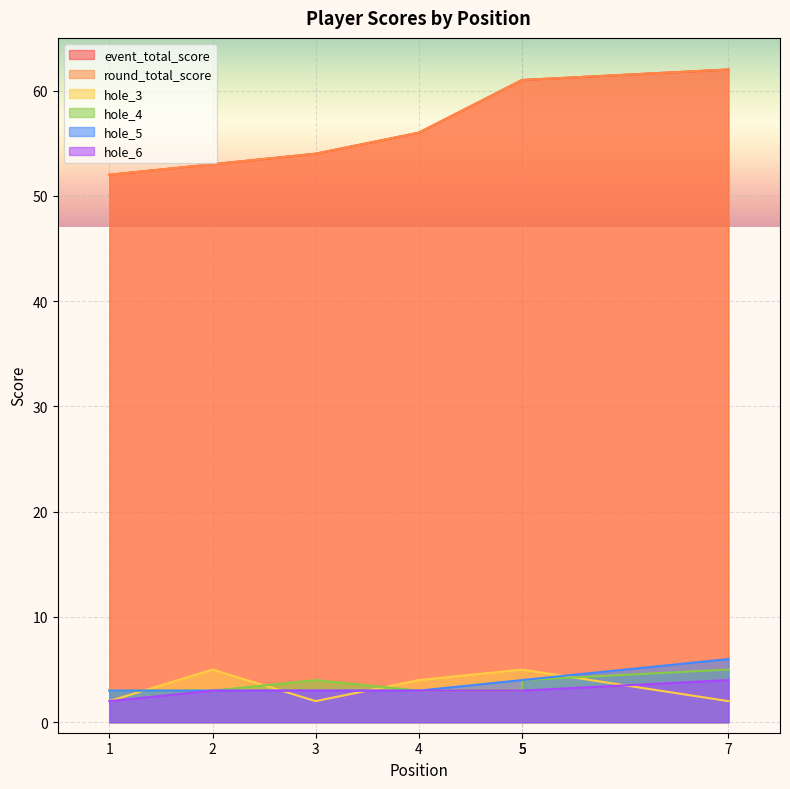

How many values in the hole_4 series exceed 3?

3